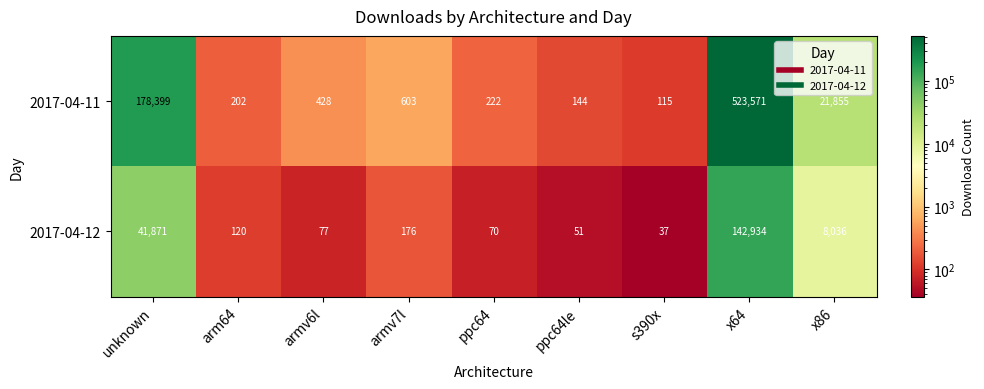

At which category does the chart reach its peak across all series?

x64